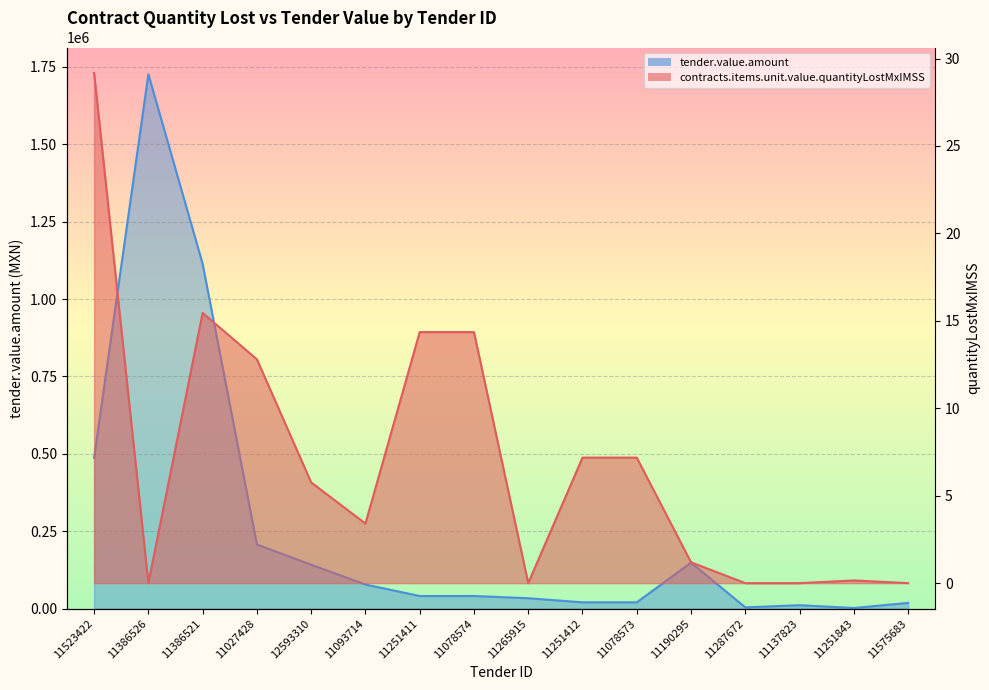

Which series has the widest spread of values?

tender.value.amount